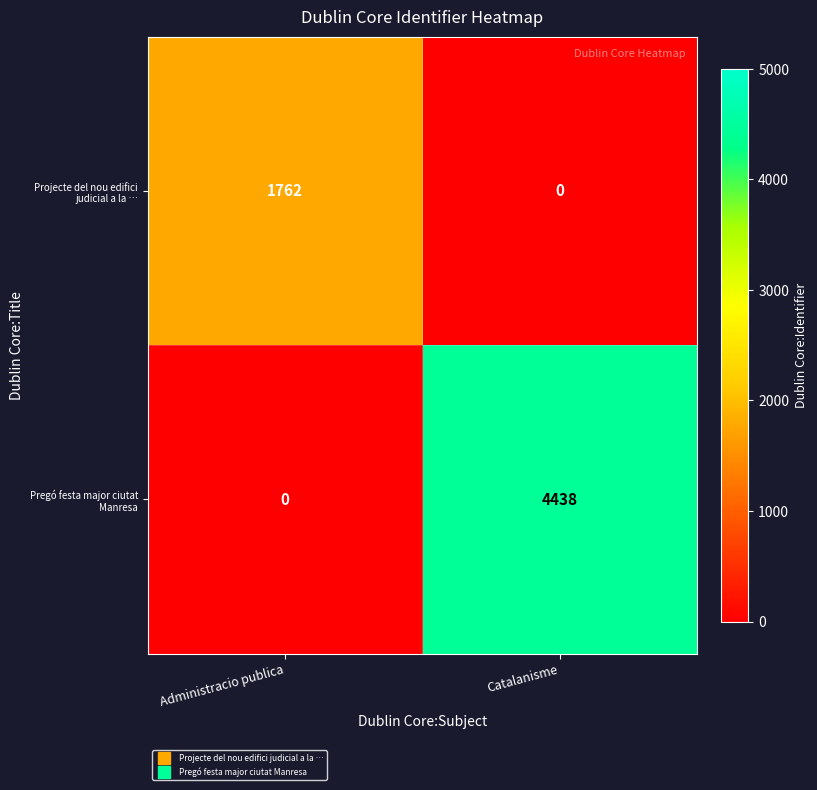

List the labels in order of Pregó festa major ciutat Manresa value, largest first.

Catalanisme, Administracio publica